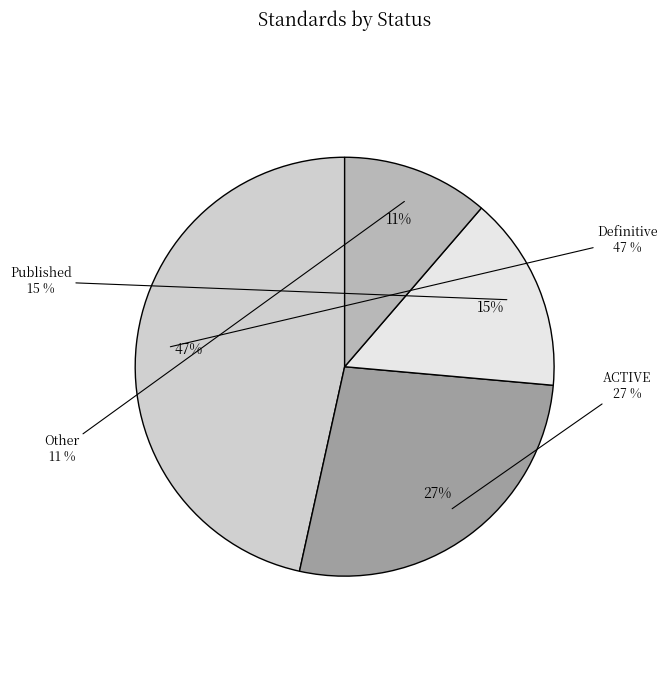

To the nearest percent, what portion does ACTIVE represent?

27%